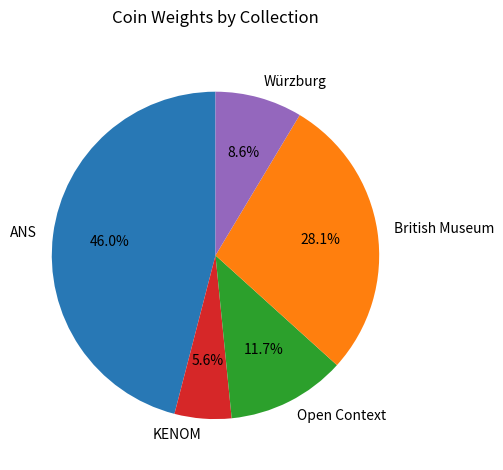

What is the ratio of the value at Open Context to the value at KENOM?

2.1